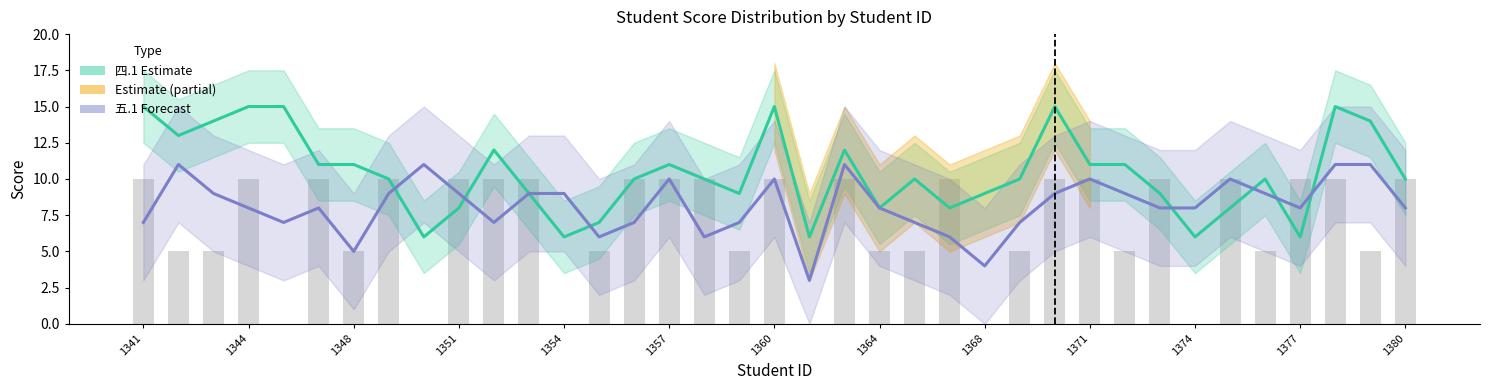

How many data points in 四.1(15分) Estimate are above 10?

16